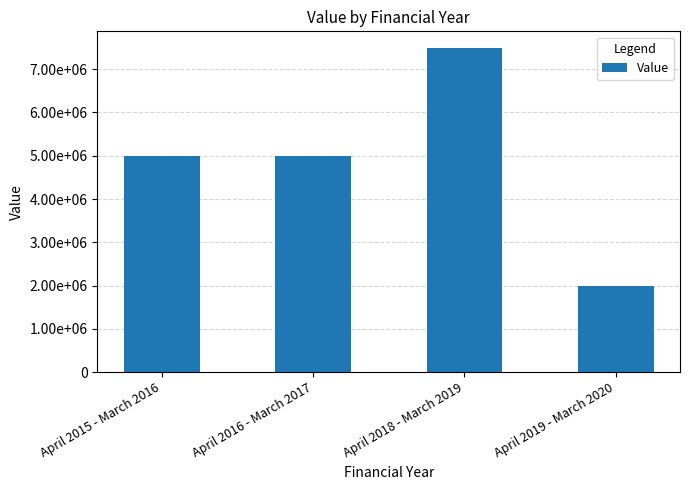

Read the value at April 2015 - March 2016.

5000000